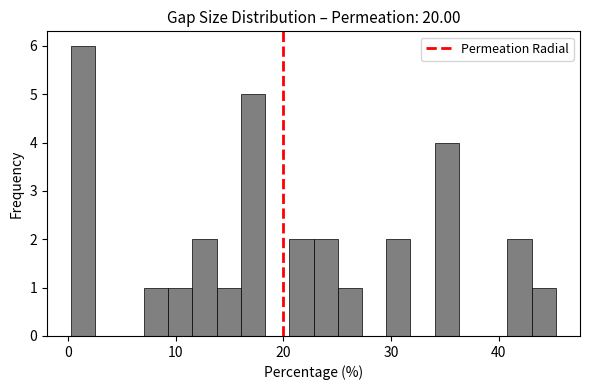

Around what value on the x-axis is the tallest bar? Give the approximate position of its centre, as read against the axis.

1